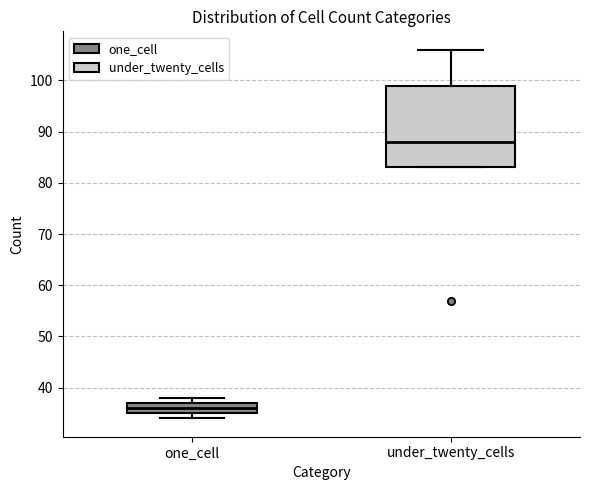

Reading left to right, read every box against the y-axis: the position of its median line, the range the box covers, and the ends of its whiskers. The values are not printed on the chart, so give them approximately, as read against the axis.

one_cell: median 36, box 35 to 37, whiskers 34 to 38
under_twenty_cells: median 88, box 83 to 99, whiskers 83 to 106